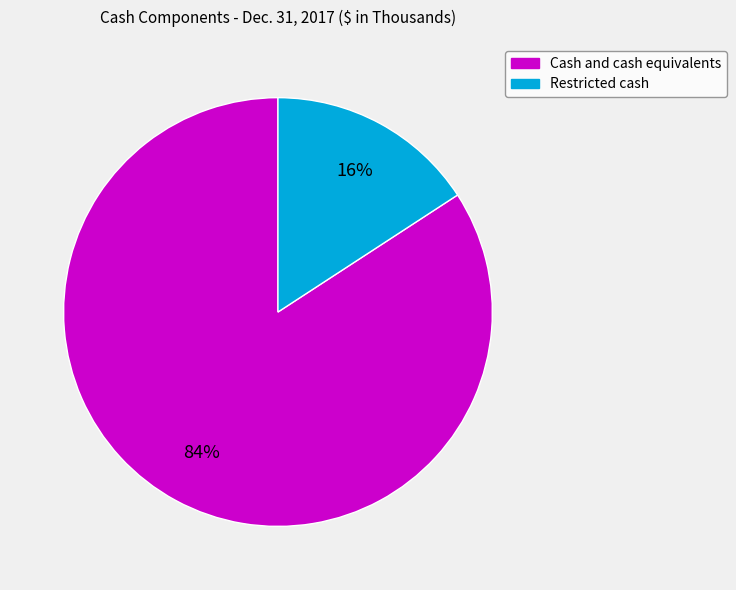

Which category has the biggest portion of the pie?

Cash and cash equivalents